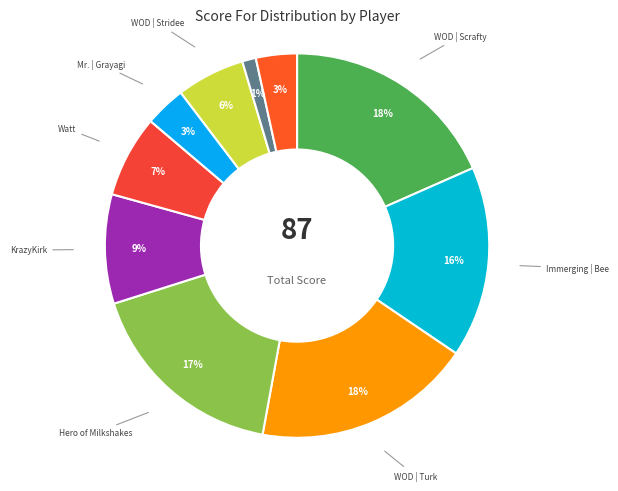

Count the number of slices in the pie.

10